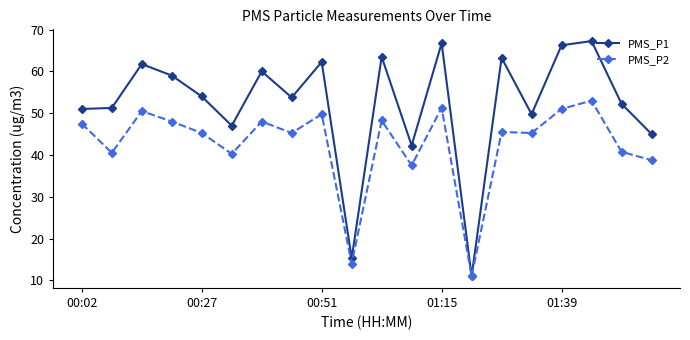

Rank the series by their average value, from lowest to highest.

PMS_P2, PMS_P1